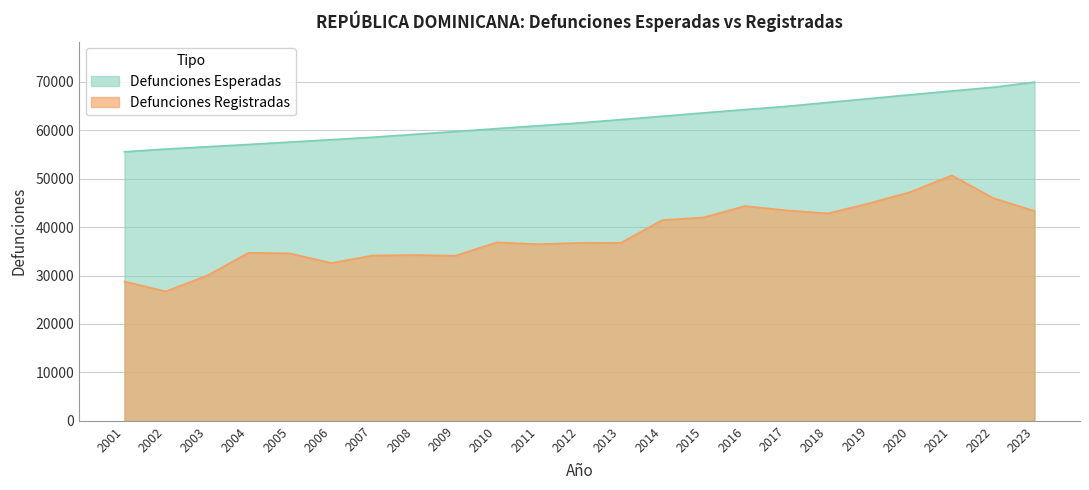

What is the sum of the Defunciones Registradas values at 2014 and 2004?

76183